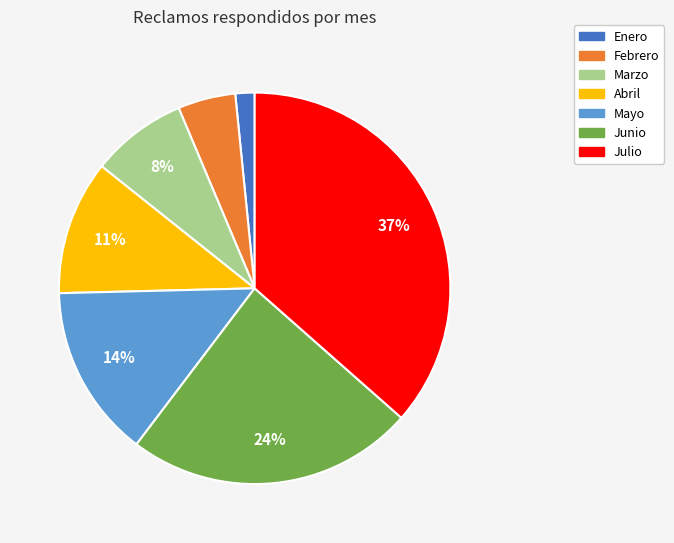

Approximately how many times larger is the value at Mayo compared to Abril?

1.3